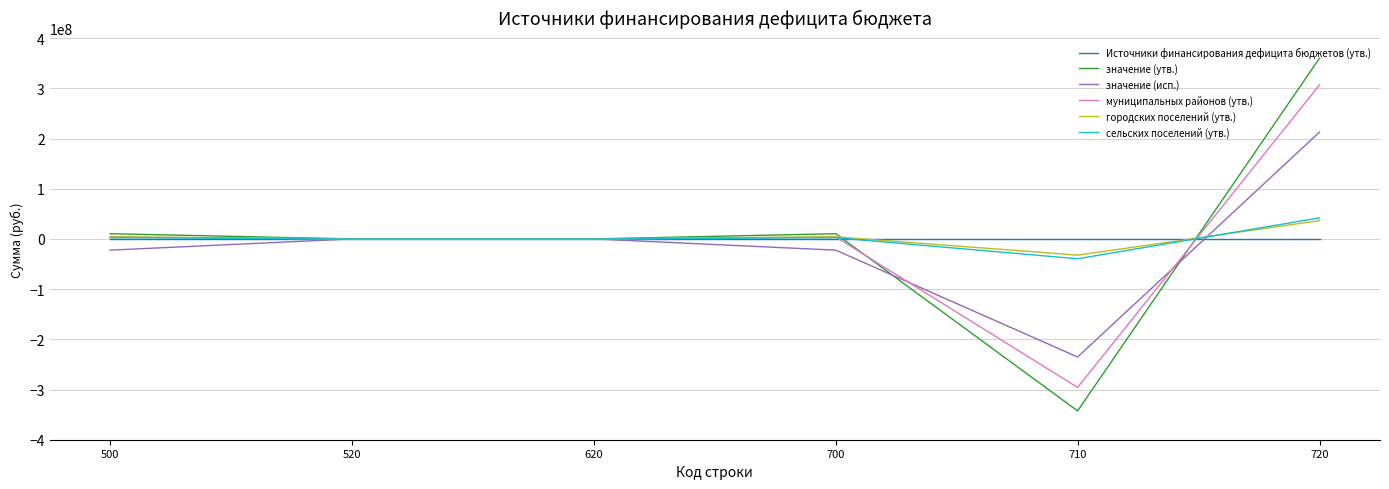

What is the highest value of the сельских поселений (утв.) series?

41931021.2